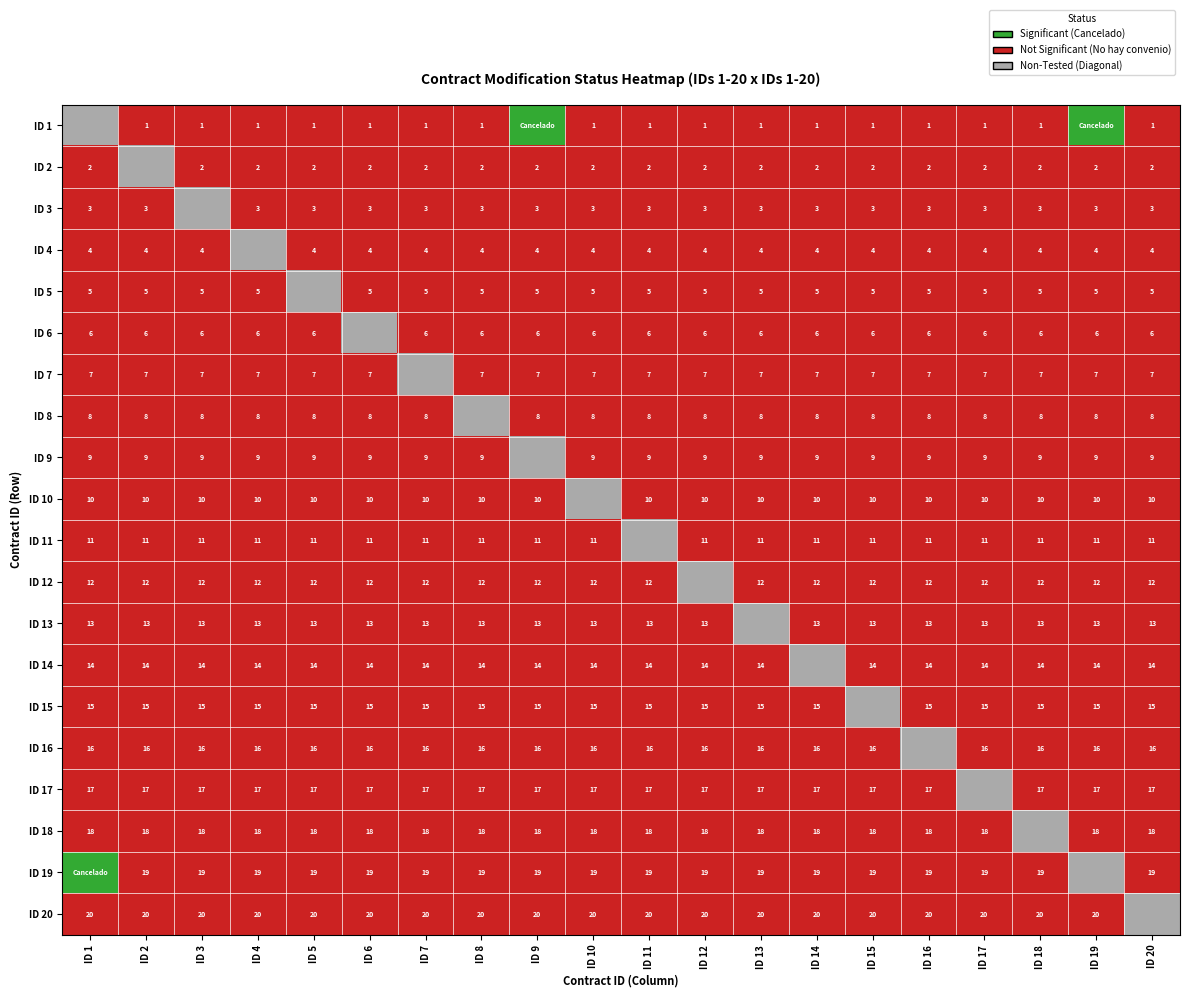

Is the value of ID 20 at ID 6 greater than the value of ID 12 at ID 11?

Yes